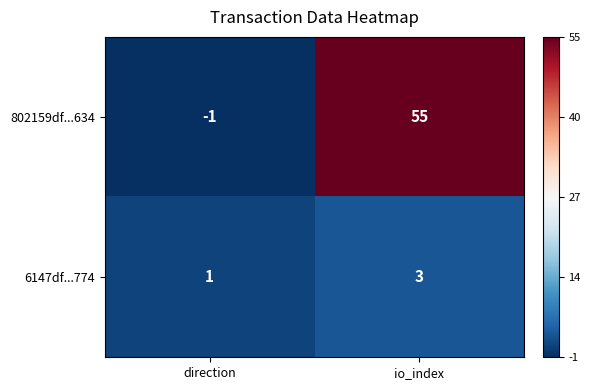

Which series changed the most between direction and io_index?

802159df...634